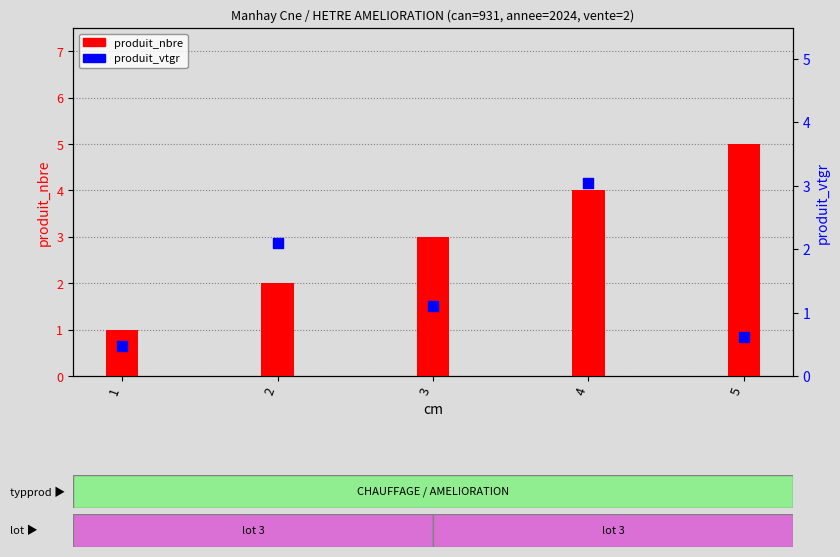

At which category is the sum across all series the highest?

4